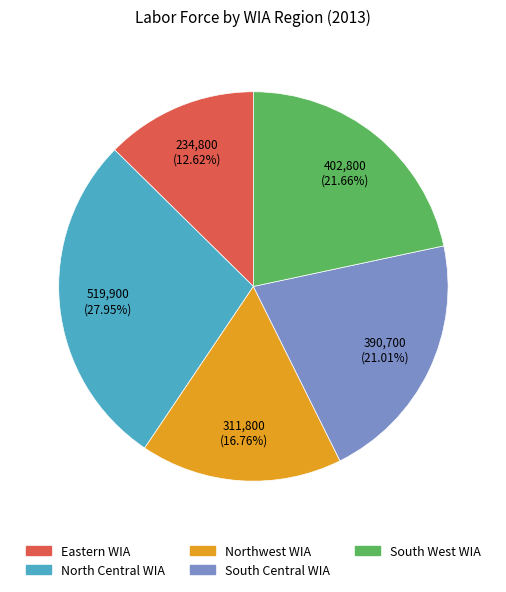

To the nearest percent, what is the average slice percentage?

20%